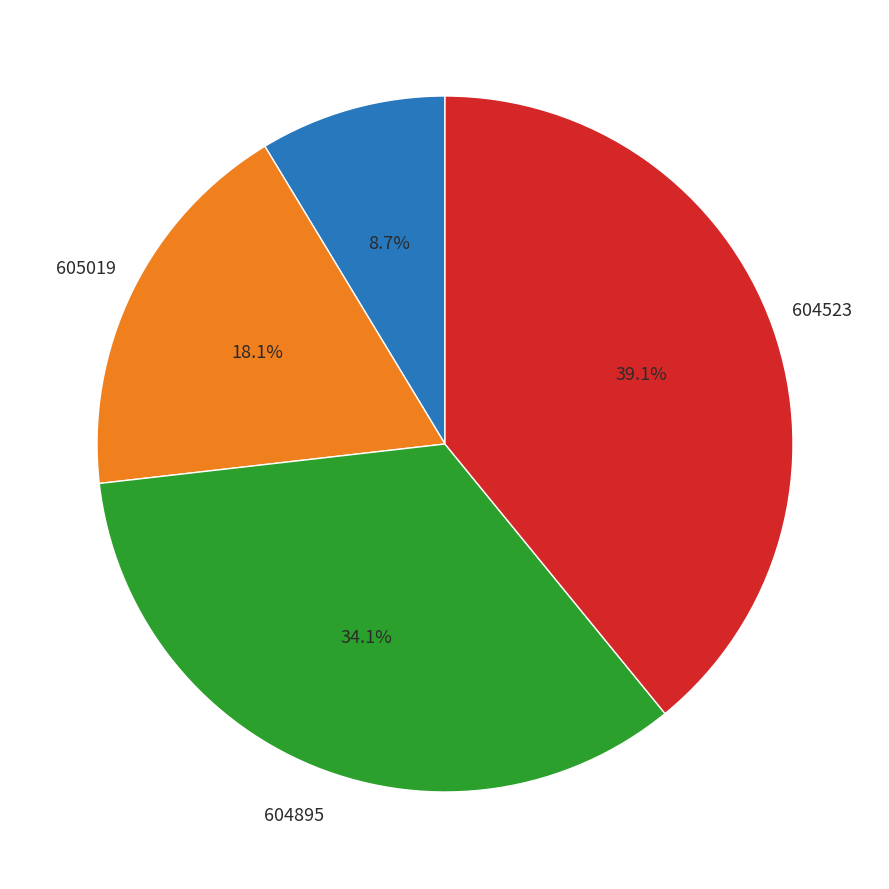

How many slices are in this pie chart?

4